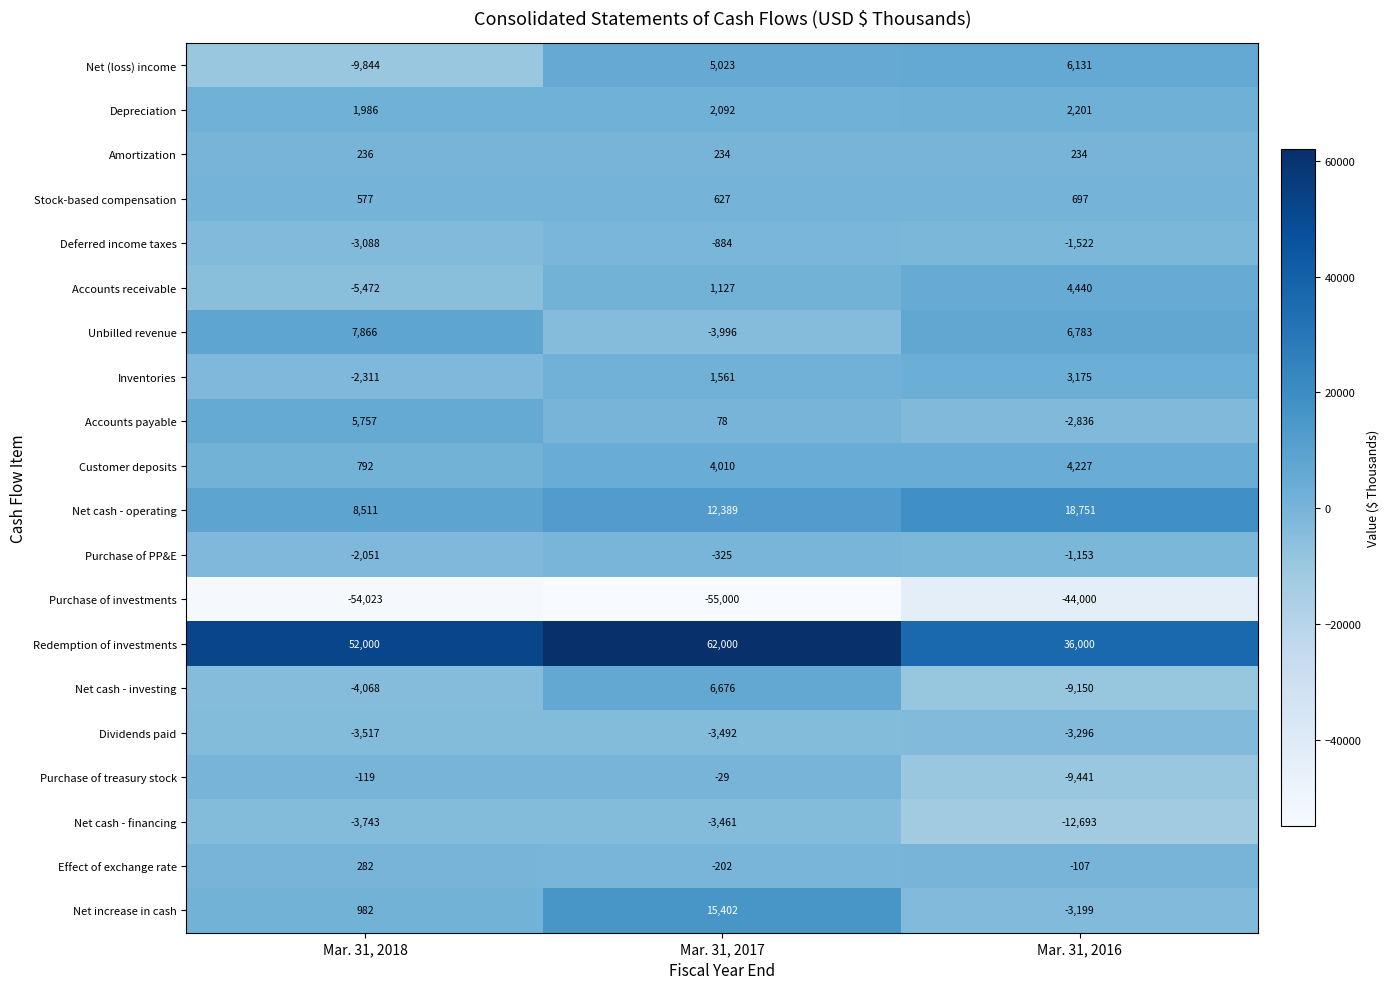

Rank the series at Mar. 31, 2018 from highest to lowest value.

Redemption of investments, Net cash - operating, Unbilled revenue, Accounts payable, Depreciation, Net increase in cash, Customer deposits, Stock-based compensation, Effect of exchange rate, Amortization, Purchase of treasury stock, Purchase of PP&E, Inventories, Deferred income taxes, Dividends paid, Net cash - financing, Net cash - investing, Accounts receivable, Net (loss) income, Purchase of investments